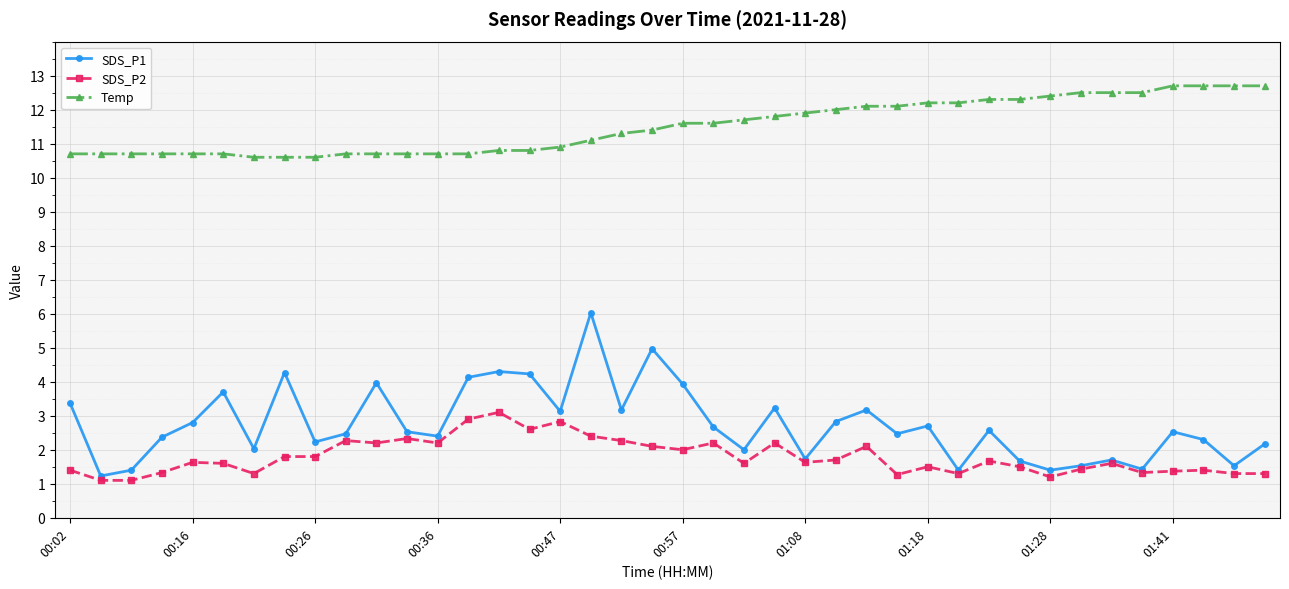

Rank the series by their maximum value, from highest to lowest.

Temp, SDS_P1, SDS_P2